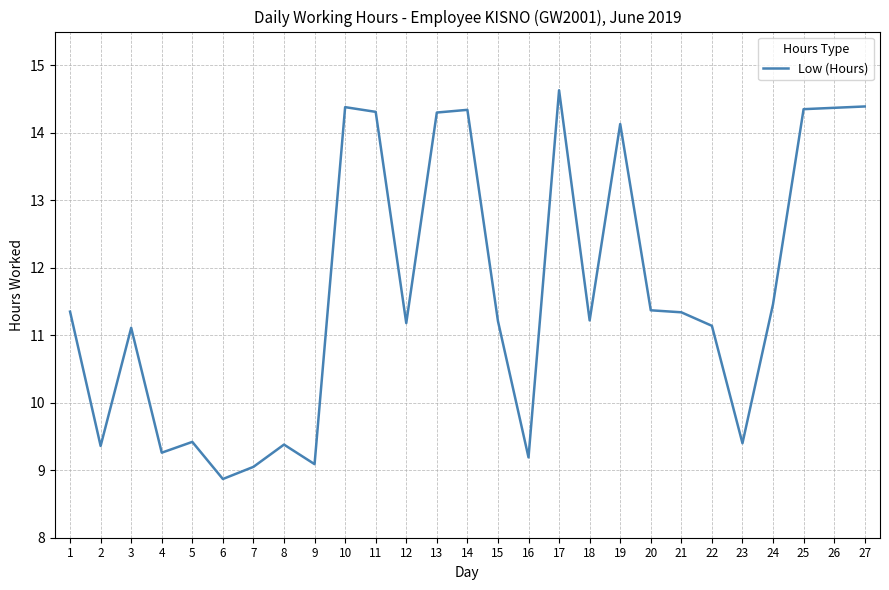

True or false: the data shows 18.0 at 3.

False